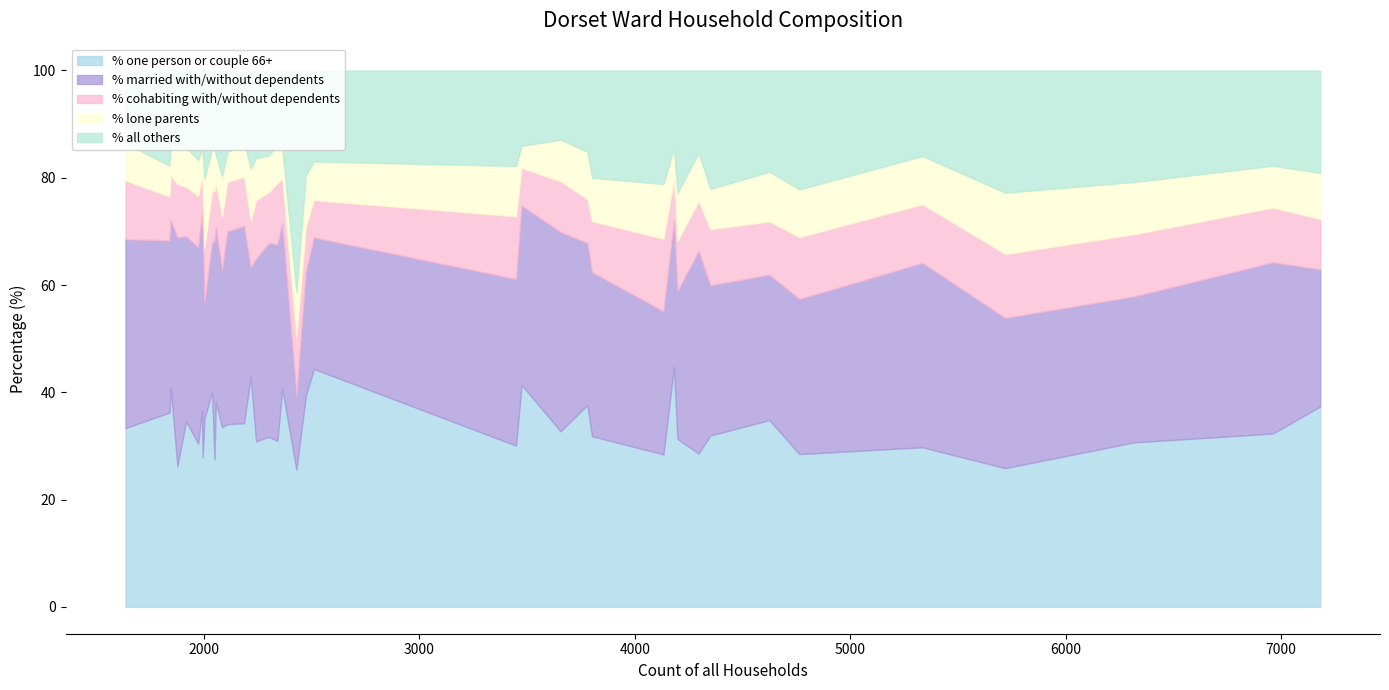

What is the minimum value for % one person or couple 66+?

25.6